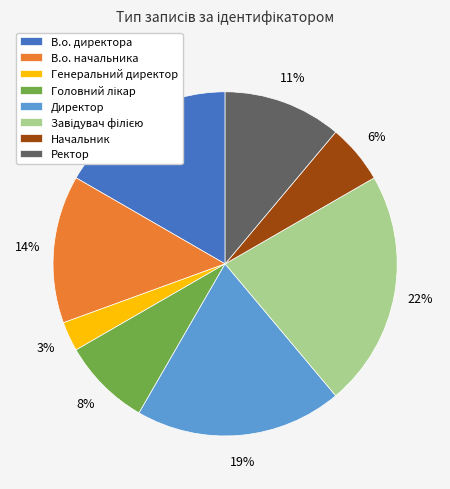

Does any single category account for the majority?

No